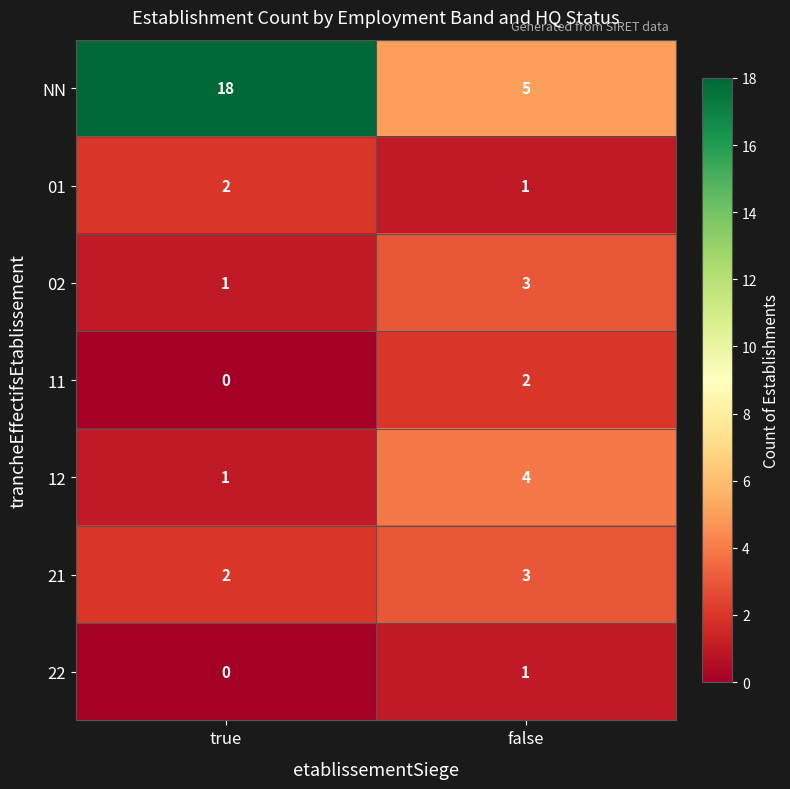

What is the total value across all series at false?

19